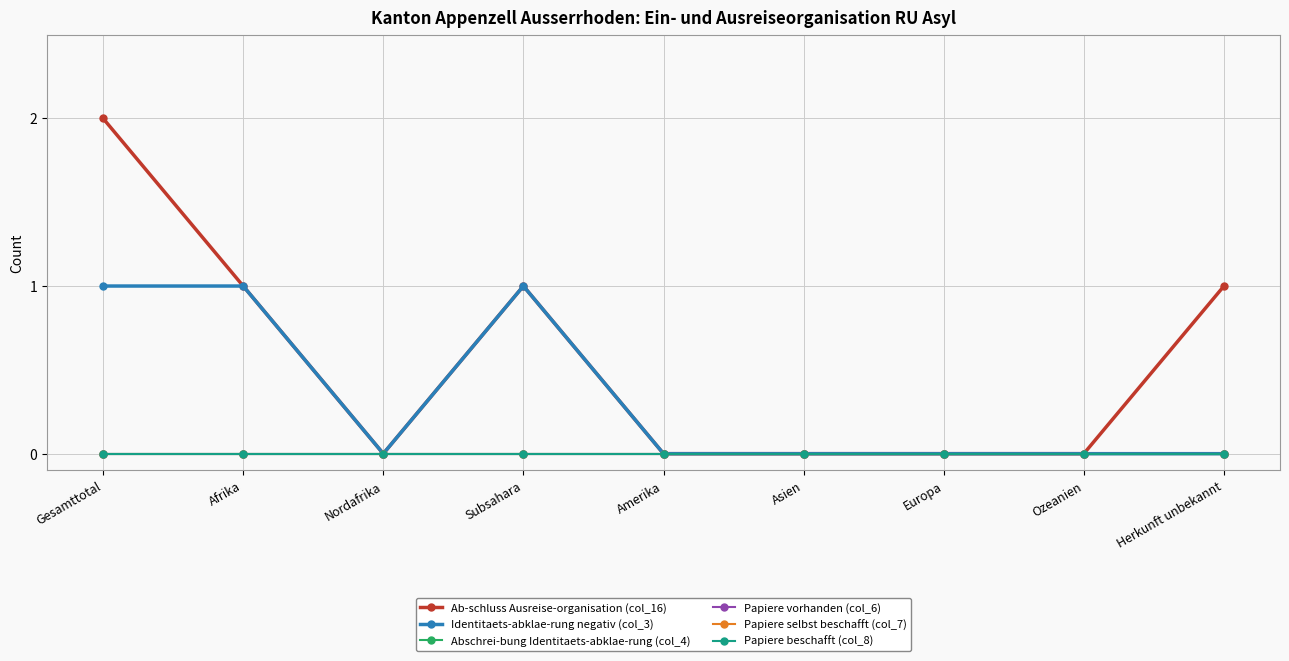

True or false: Papiere beschafft (col_8) has a value of 0 at Herkunft unbekannt.

True